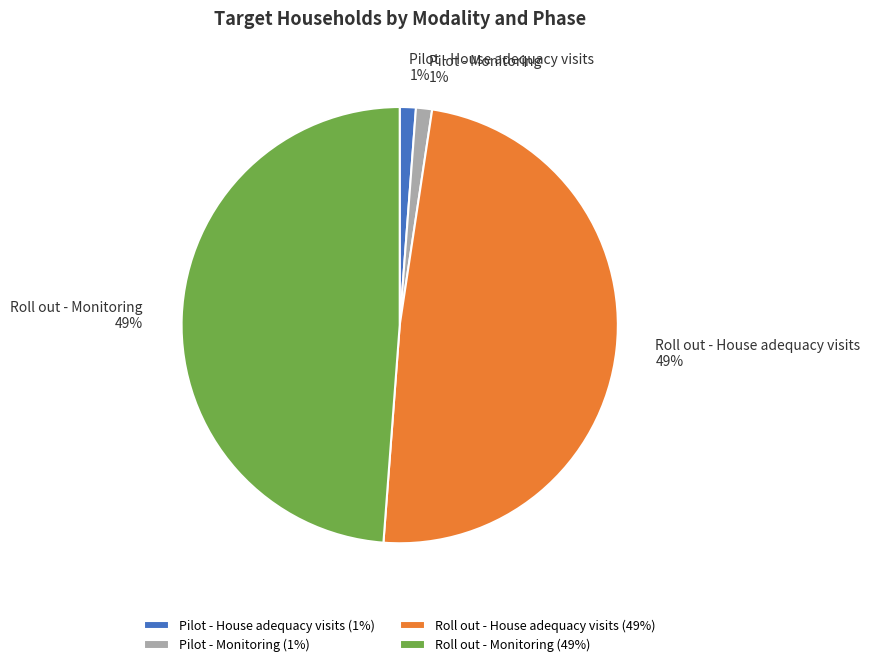

Does any single category account for the majority?

No